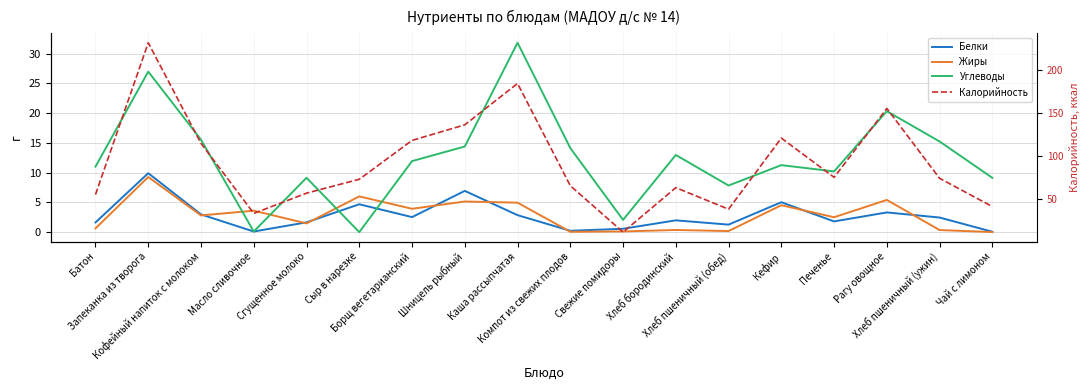

What is the difference between the maximum and second lowest values in the Жиры series?

9.2